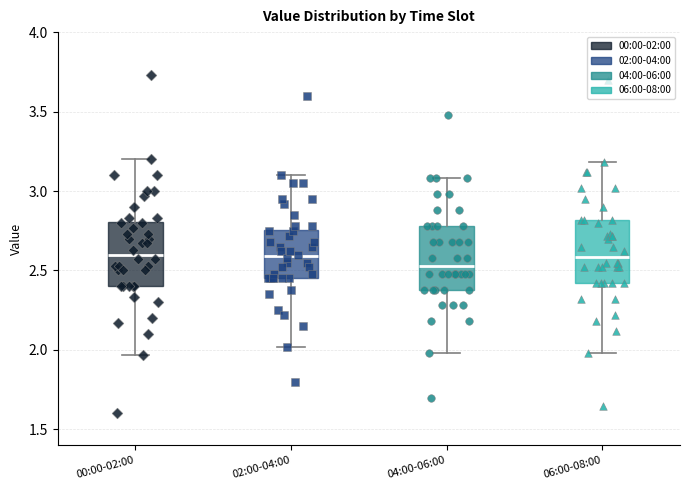

Which box has the lowest median line?

04:00-06:00